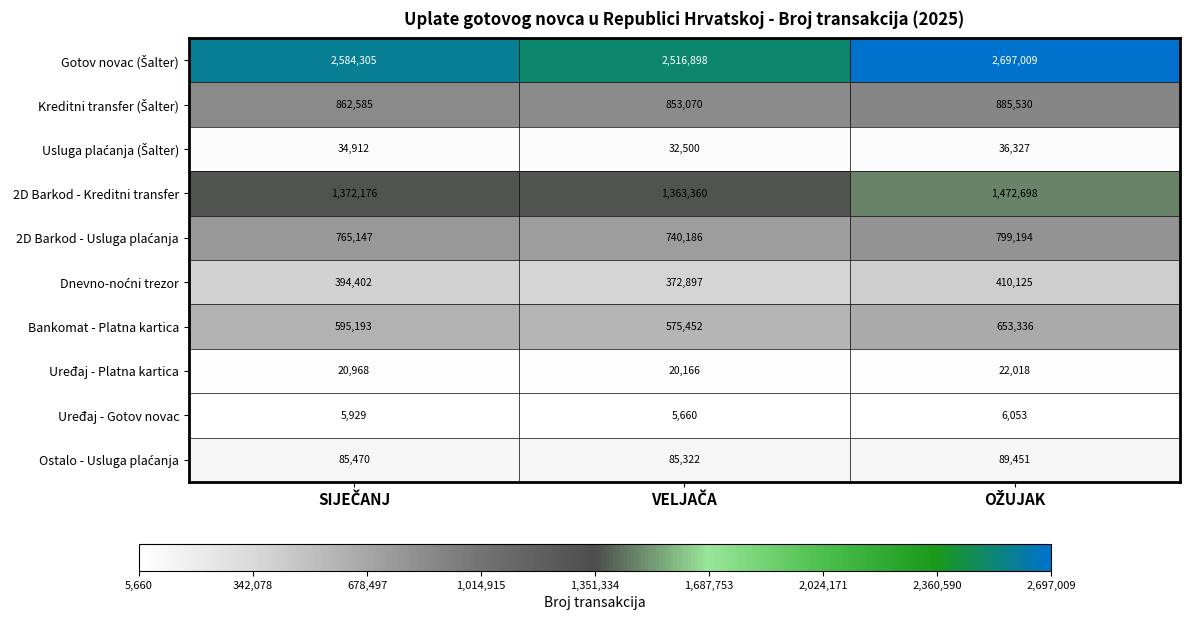

What is the sum of all Uređaj - Gotov novac values?

17642